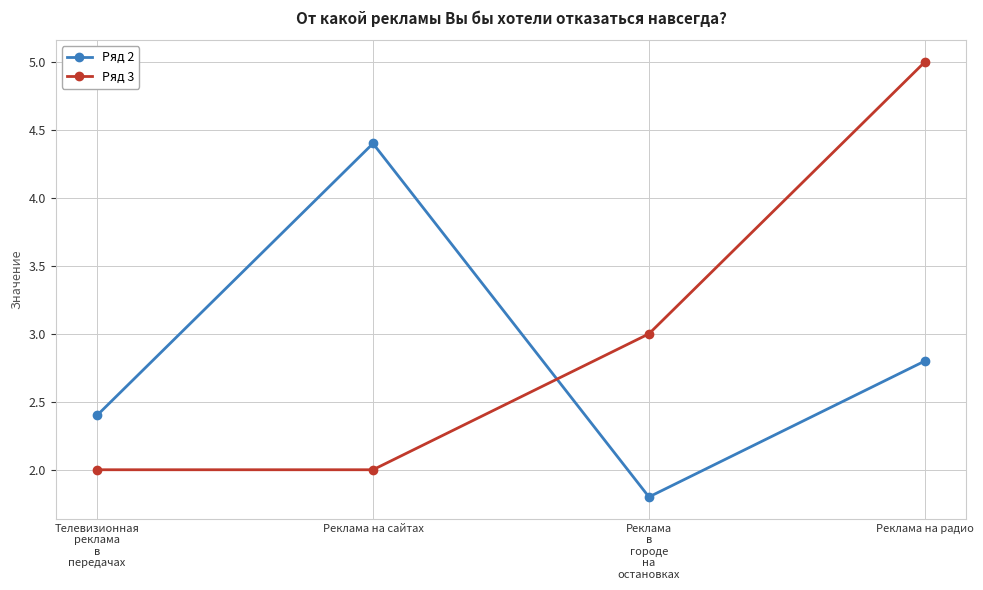

Reading left to right, transcribe all the data shown in this chart.

Ряд 2: Телевизионная
реклама
в
передачах=2.4	Реклама на сайтах=4.4	Реклама
в
городе
на
остановках=1.8	Реклама на радио=2.8
Ряд 3: Телевизионная
реклама
в
передачах=2.0	Реклама на сайтах=2.0	Реклама
в
городе
на
остановках=3.0	Реклама на радио=5.0